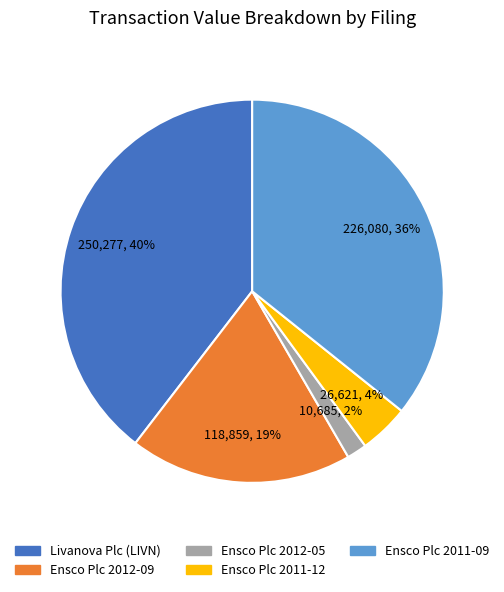

What percentage is the Ensco Plc 2011-12 slice, to the nearest percent?

4%